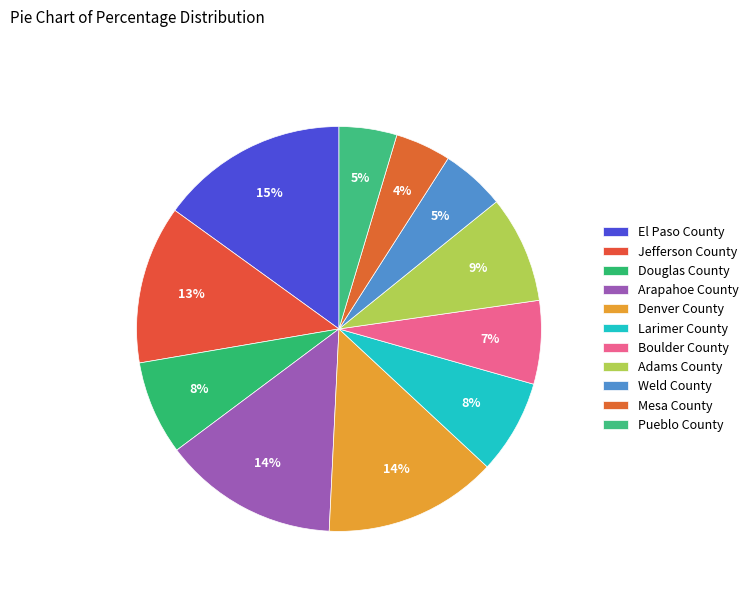

How many slices are in this pie chart?

11